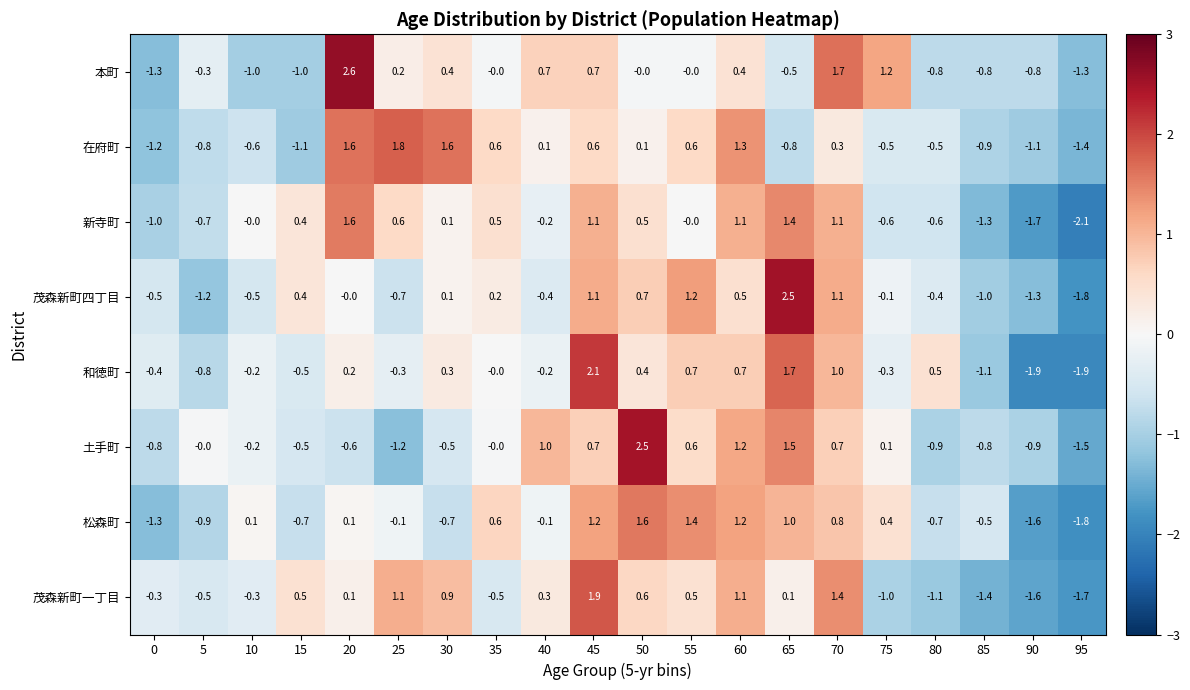

What is the difference between the maximum and second lowest values in the 土手町 series?

3.7